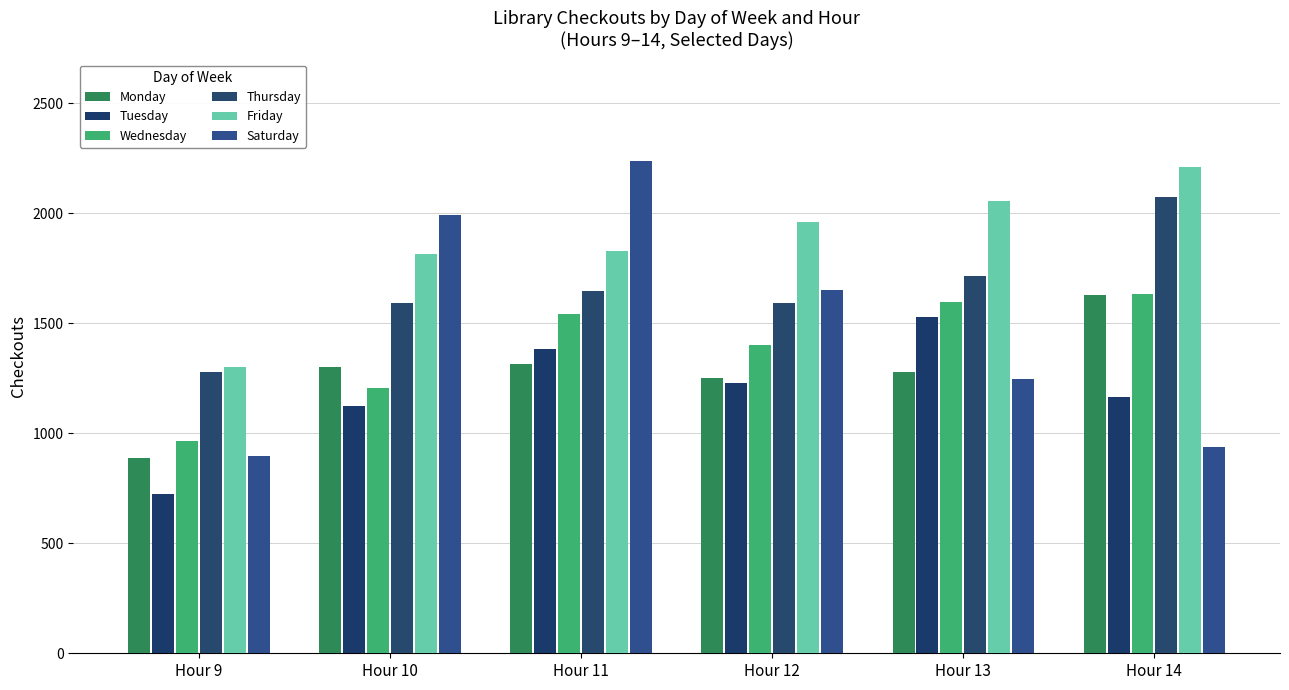

Which series has the largest total across all categories?

Friday